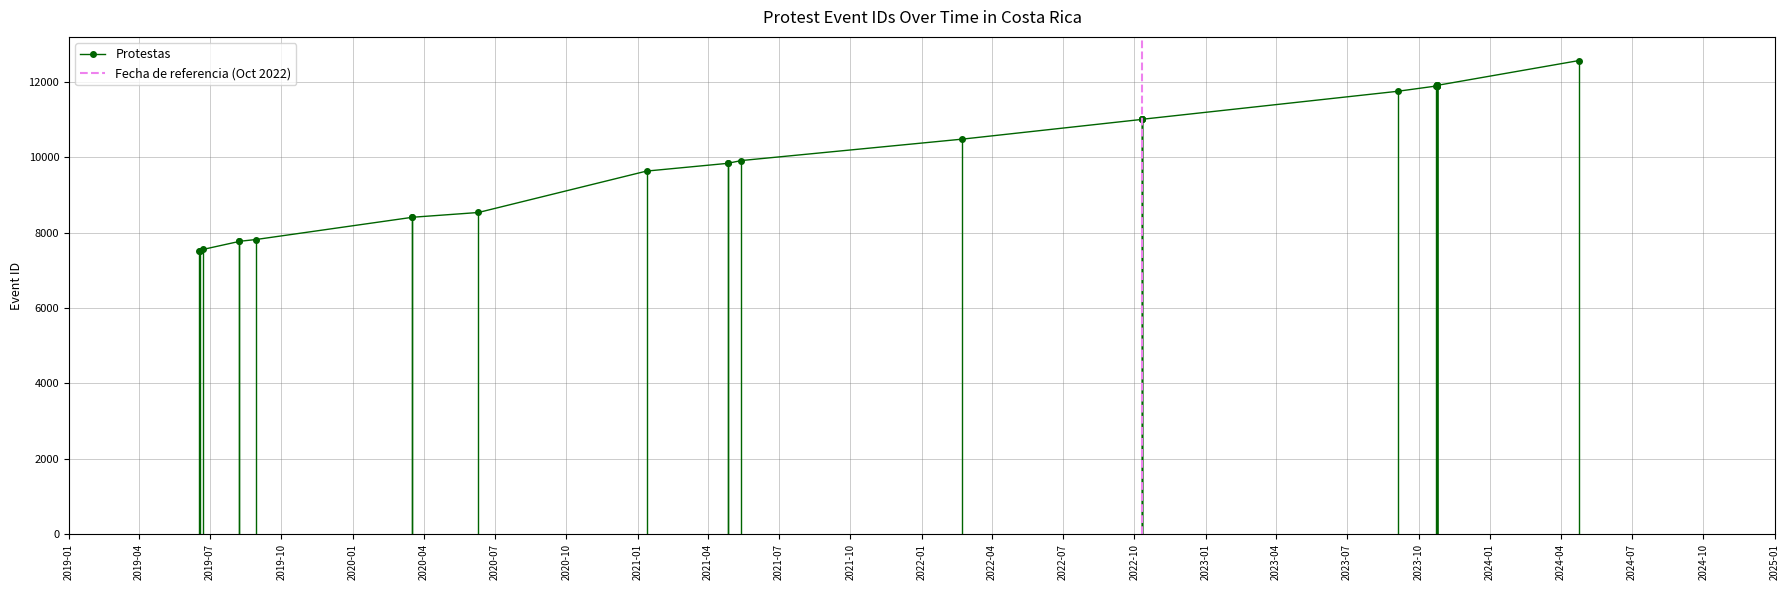

What is the ratio of the value at 2023-10-25 to the value at 2022-10-11?

1.1